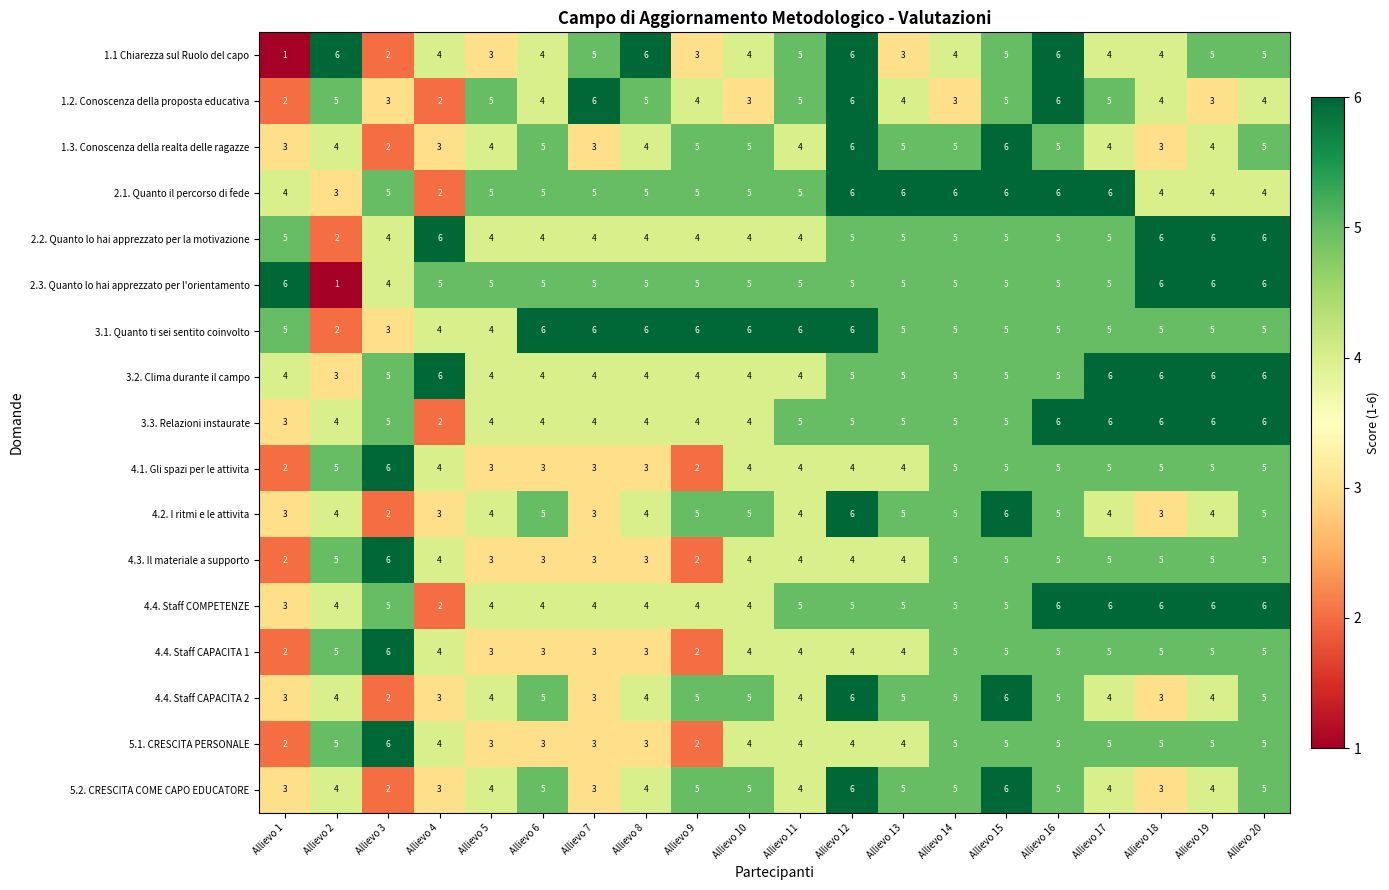

The value of 4.1. Gli spazi per le attivita at Allievo 2 is 5. True or false?

True